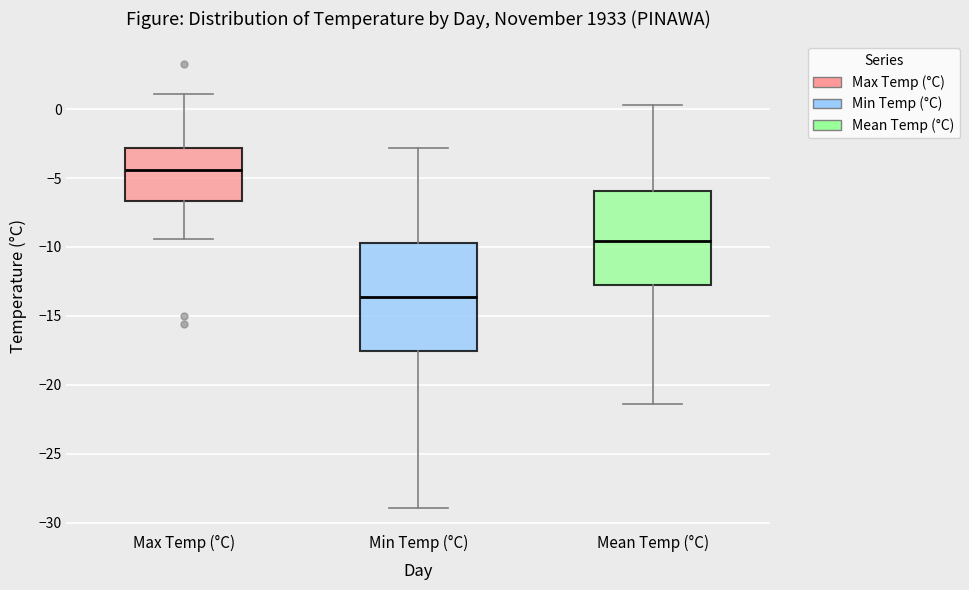

Which box has the lowest median line?

Min Temp (°C)